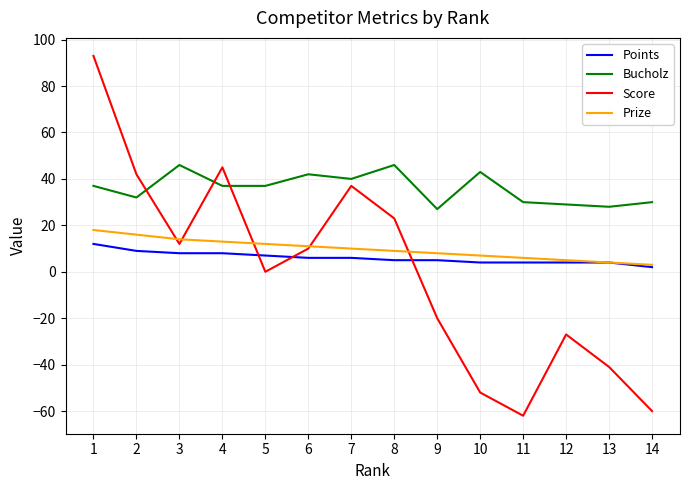

How many intersections are there between Prize and Score?

5